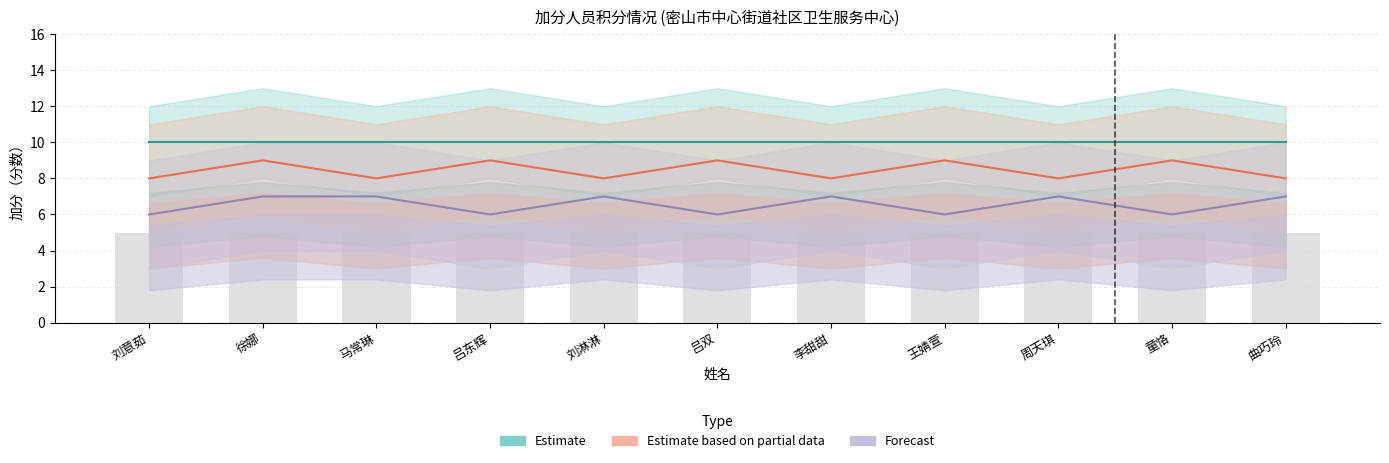

Which category has the lowest value across all series?

刘意茹